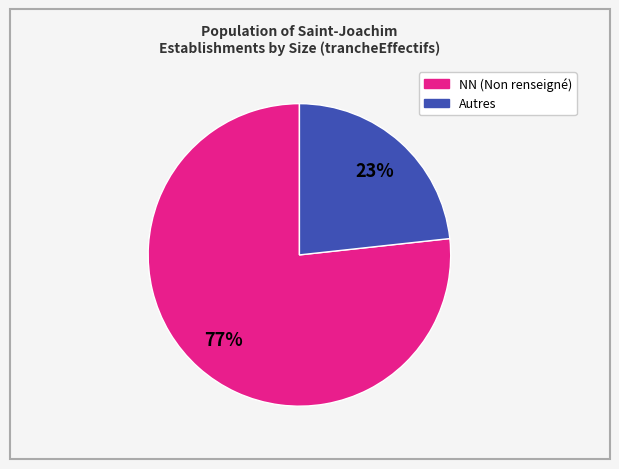

Is there any slice that represents more than half of the pie?

Yes